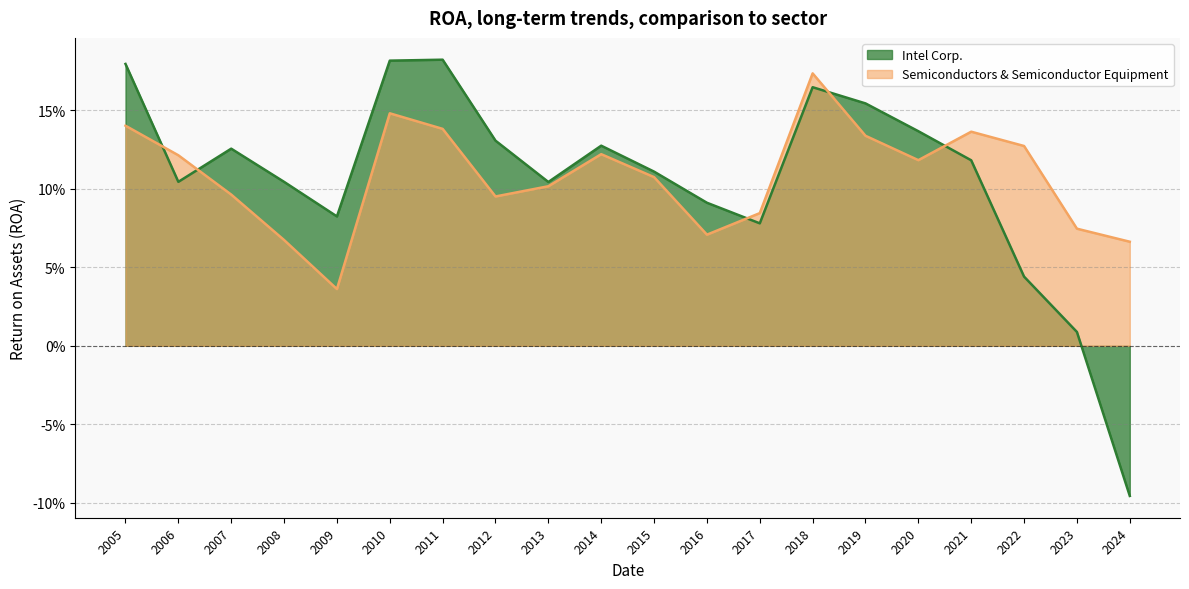

Reading right to left, transcribe all the data shown in this chart.

Intel Corp.: 2024=-0.1	2023=0.0	2022=0.0	2021=0.1	2020=0.1	2019=0.2	2018=0.2	2017=0.1	2016=0.1	2015=0.1	2014=0.1	2013=0.1	2012=0.1	2011=0.2	2010=0.2	2009=0.1	2008=0.1	2007=0.1	2006=0.1	2005=0.2
Semiconductors & Semiconductor Equipment: 2024=0.1	2023=0.1	2022=0.1	2021=0.1	2020=0.1	2019=0.1	2018=0.2	2017=0.1	2016=0.1	2015=0.1	2014=0.1	2013=0.1	2012=0.1	2011=0.1	2010=0.1	2009=0.0	2008=0.1	2007=0.1	2006=0.1	2005=0.1